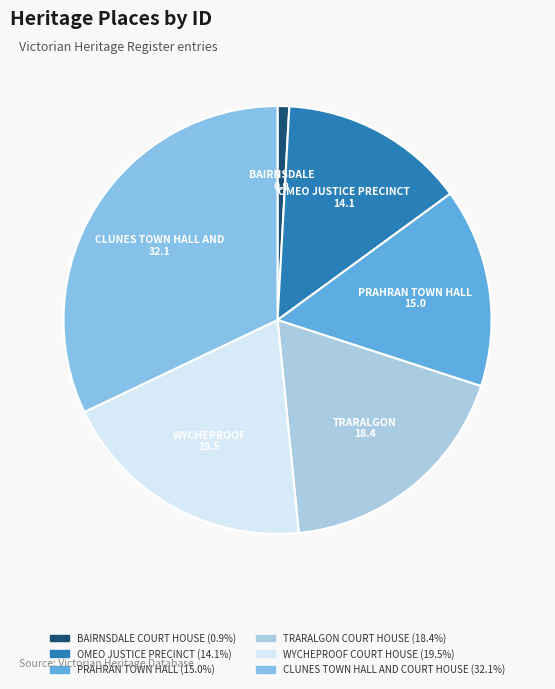

Is CLUNES TOWN HALL AND COURT HOUSE the majority of the pie?

No